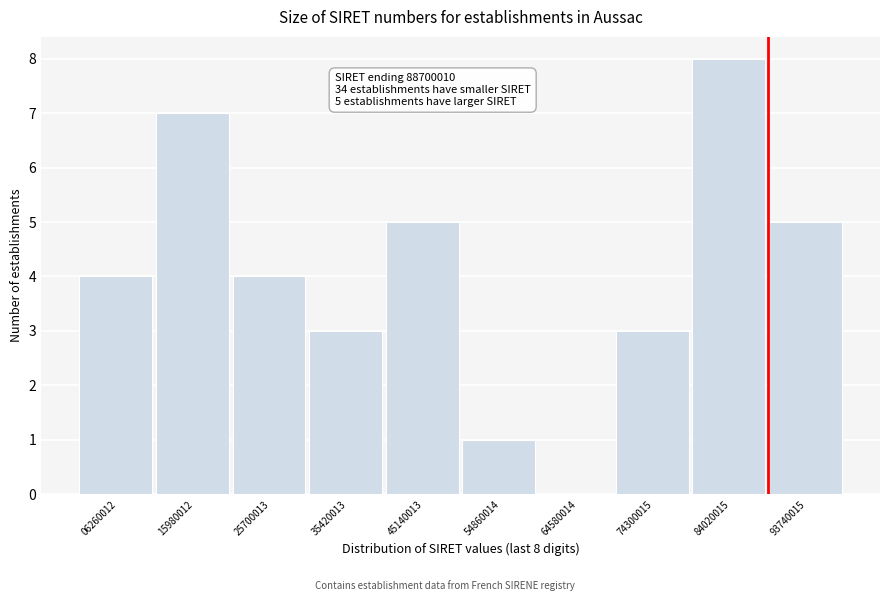

Which range on the x-axis has the tallest bar?

79000000 to 89000000